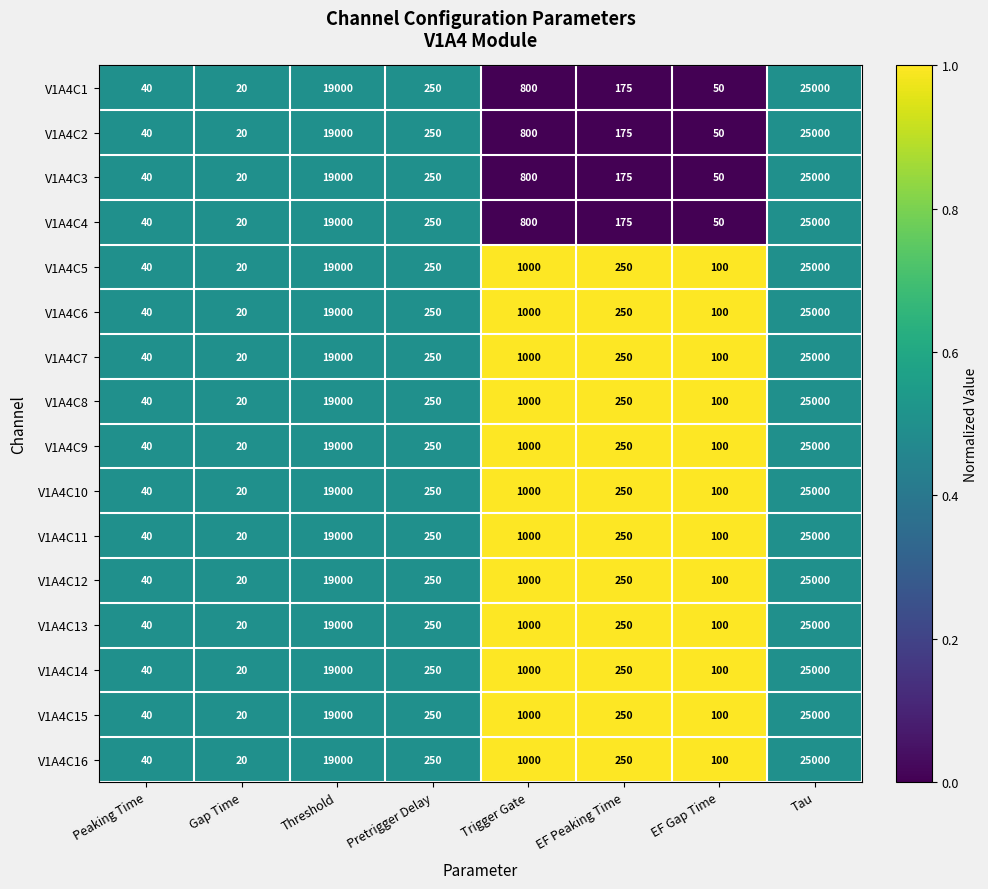

Is it true that V1A4C10 equals 33 at EF Gap Time?

False